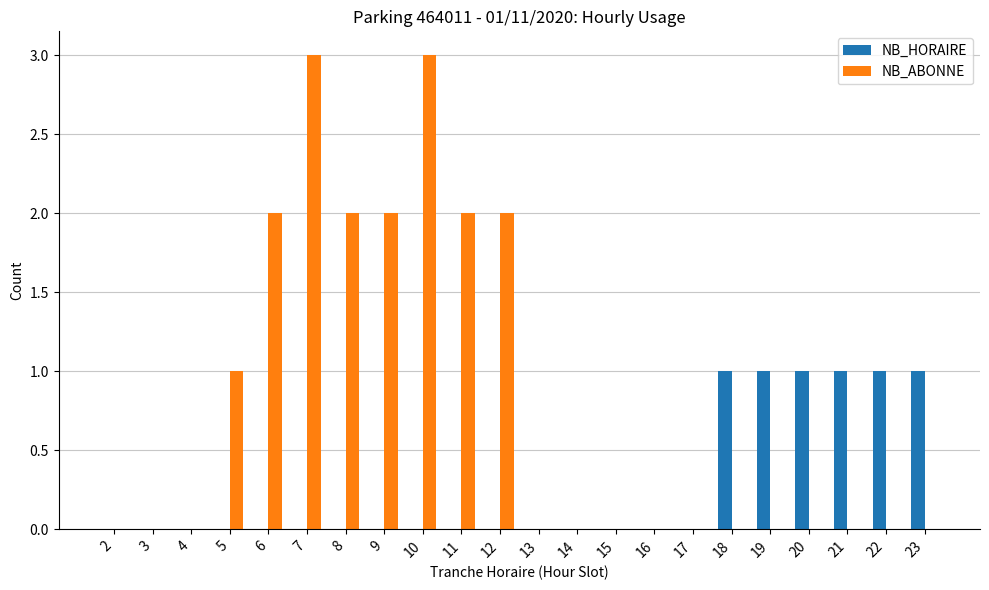

The NB_ABONNE series shows -2 at 23. True or false?

False